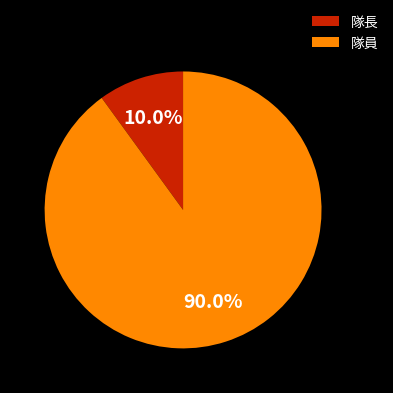

Approximately how many times larger is the value at 隊長 compared to 隊員?

0.1